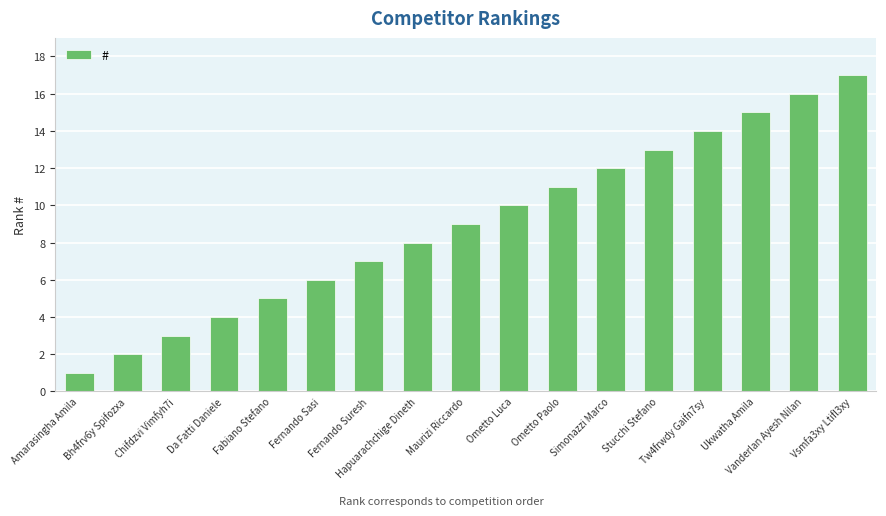

Is it true that the value at Ometto Luca is 6?

False